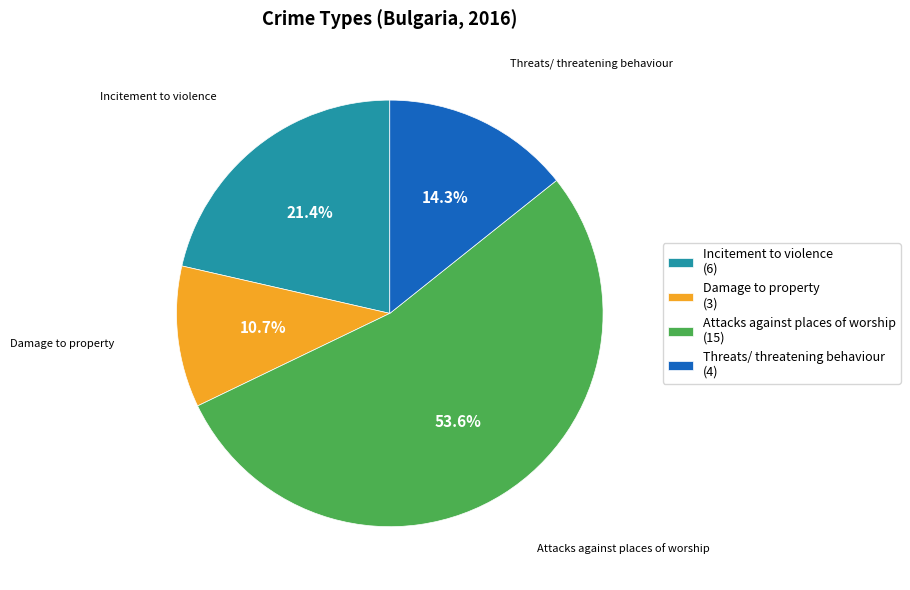

To the nearest percent, what is the average slice percentage?

25%